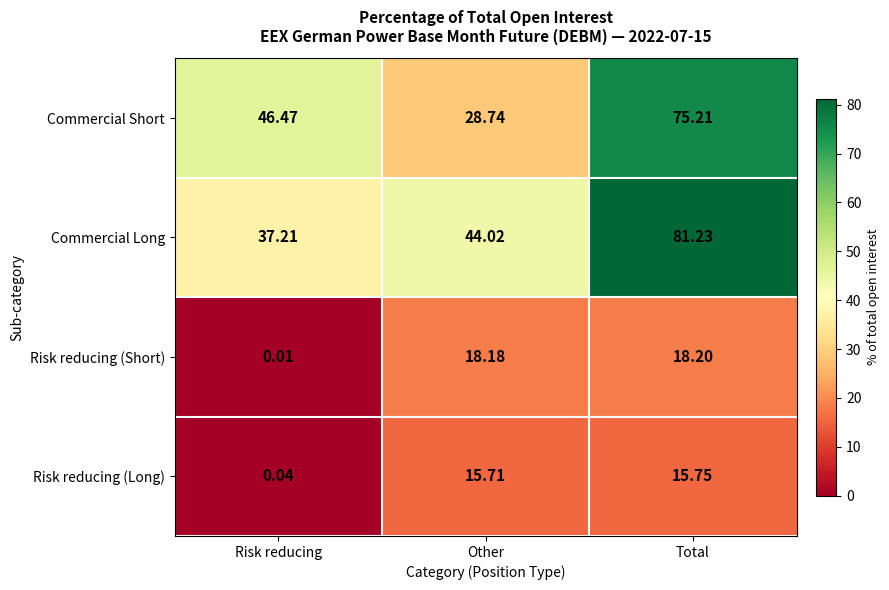

Which label corresponds to the largest value in the chart?

Total